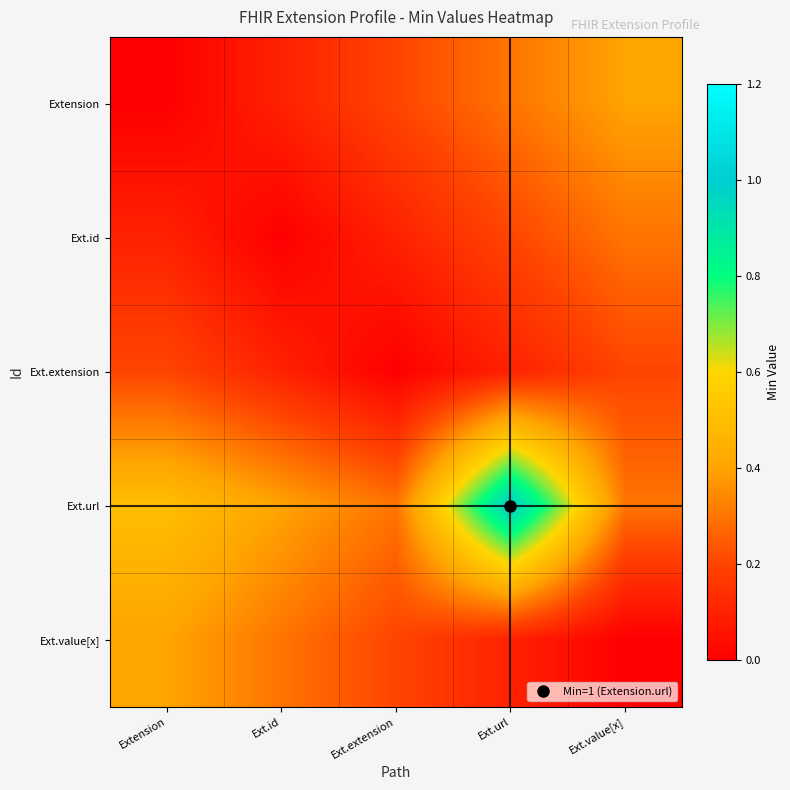

At Extension, list the series in order from largest to smallest.

Ext.url, Ext.value[x], Ext.extension, Ext.id, Extension